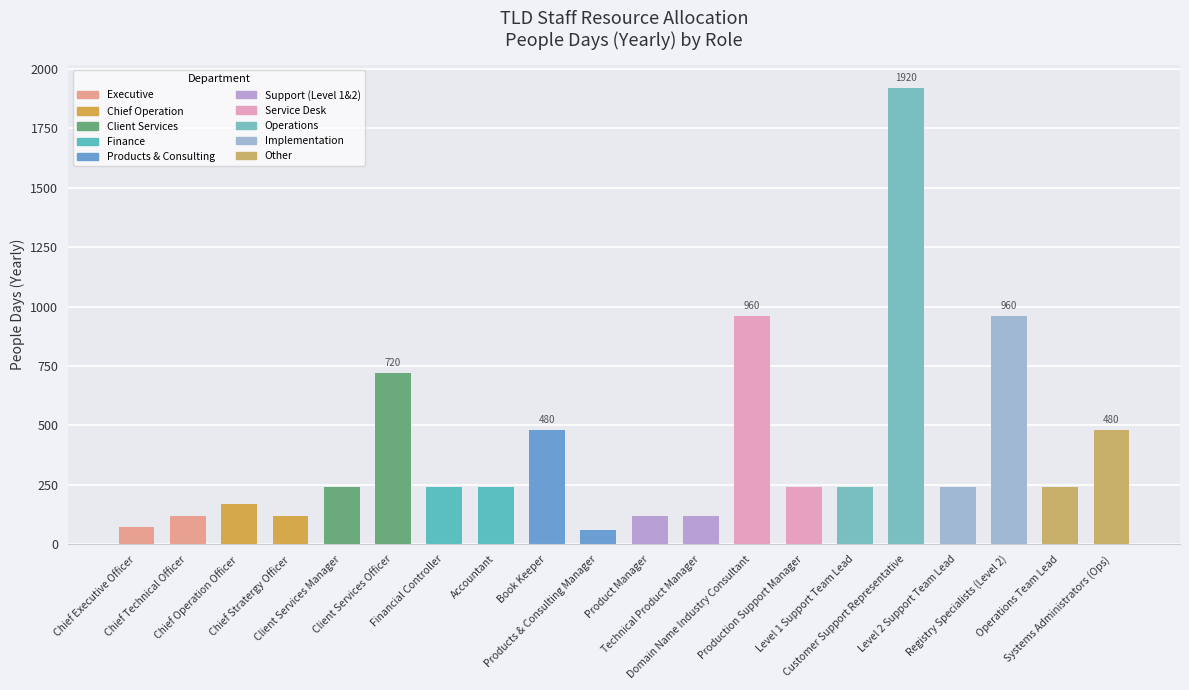

What is the difference between the second highest and second lowest values?

888